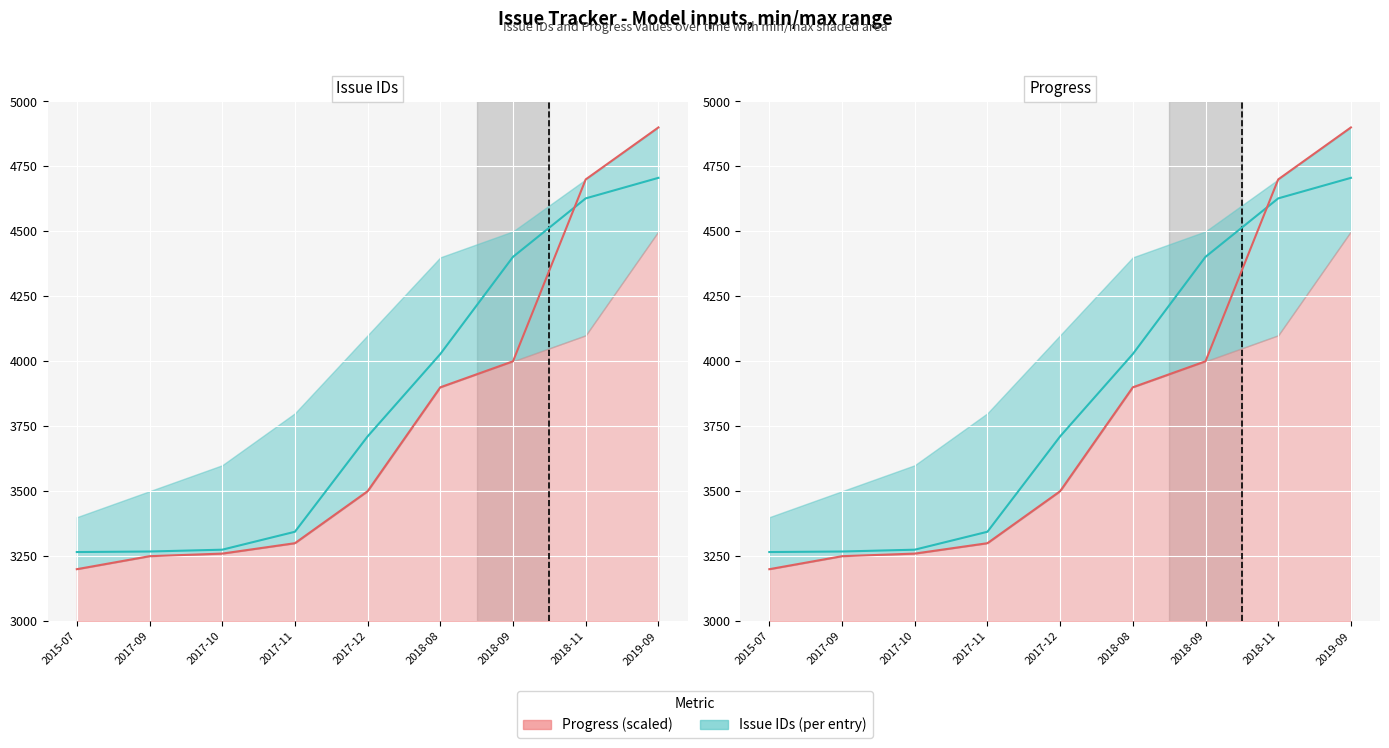

How many distinct data groups are displayed?

2